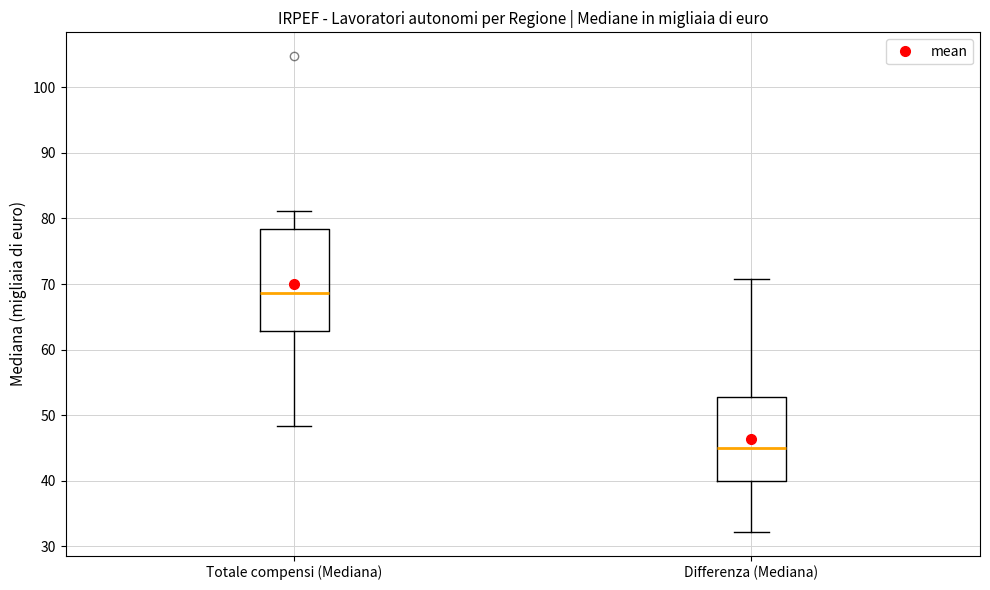

Which box has the highest median line?

Totale compensi (Mediana)